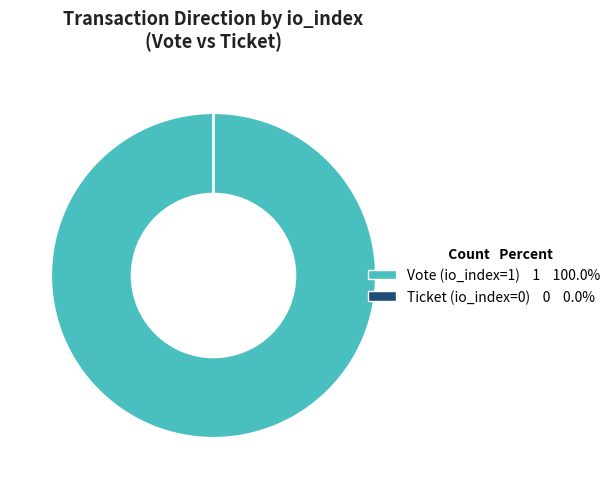

To the nearest percent, what is the difference between the largest and smallest slice percentages?

100%